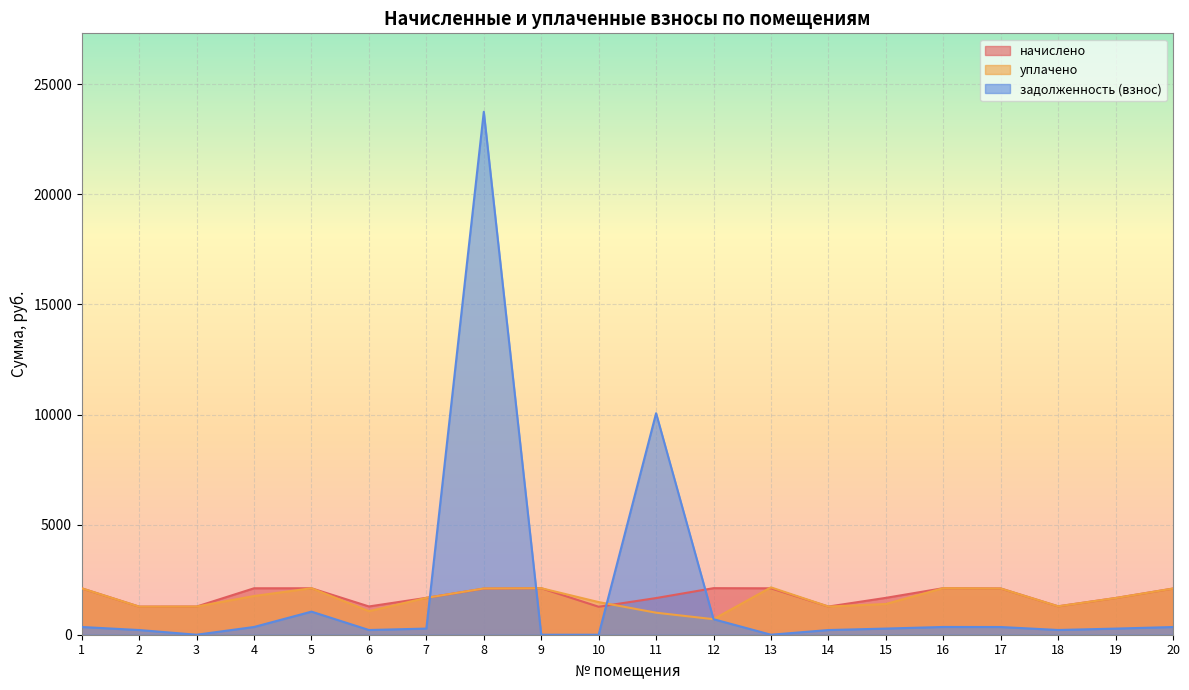

True or false: уплачено has a value of 2185.2 at 14.

False